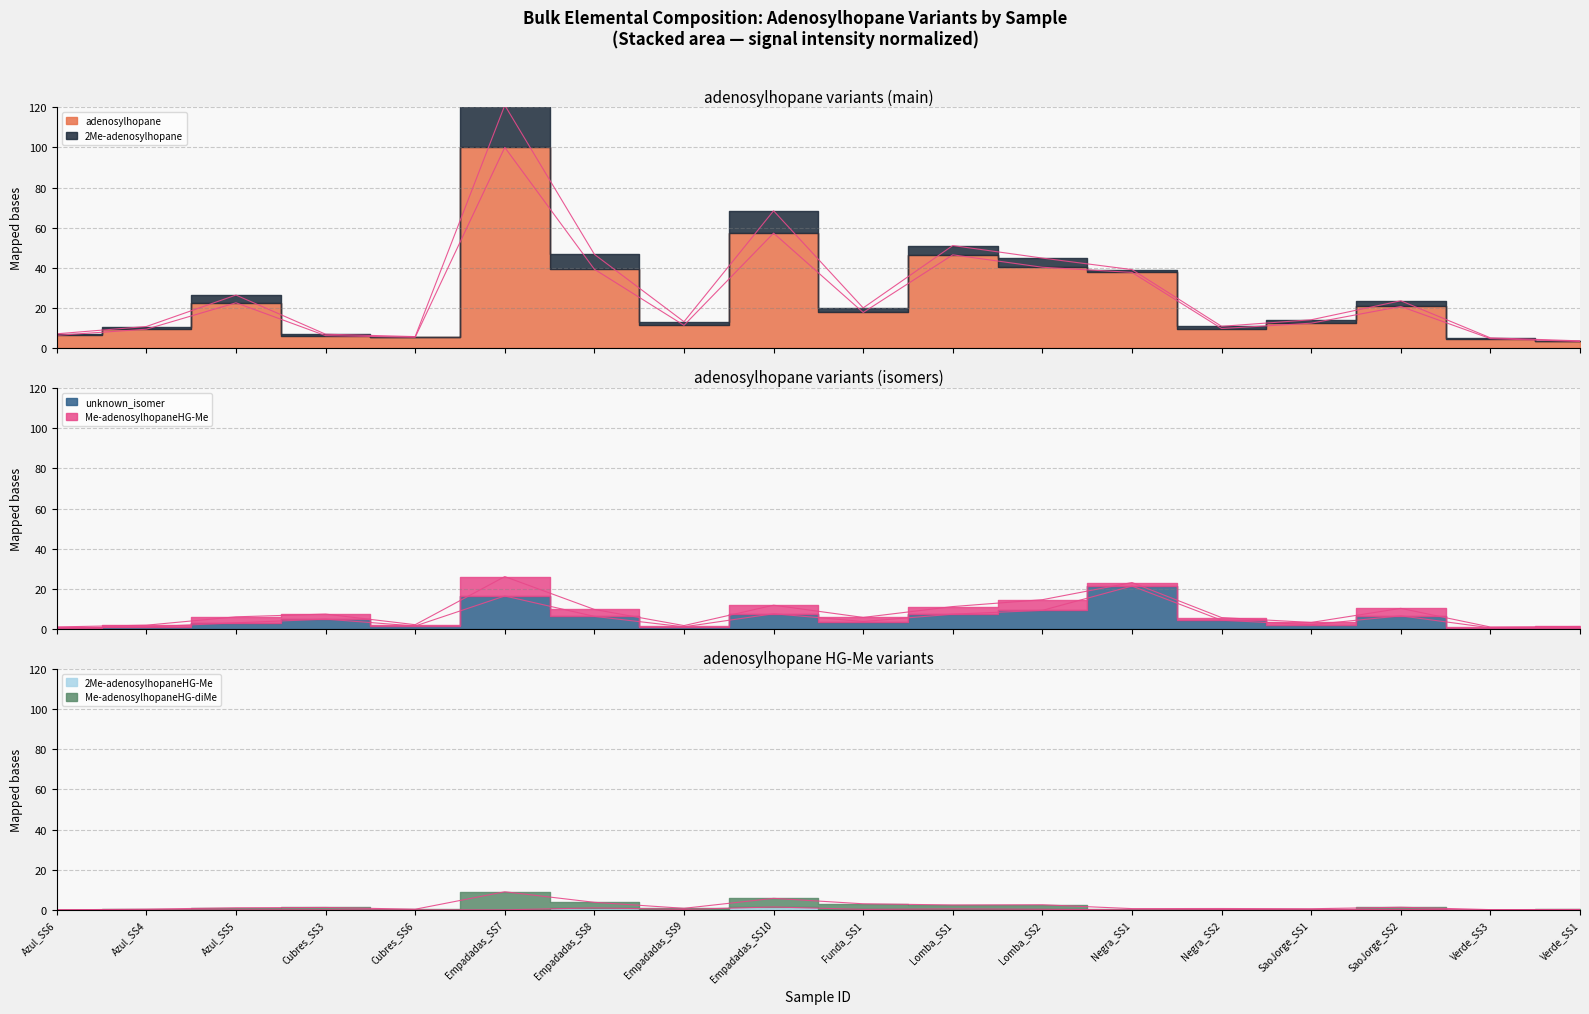

Reading right to left, extract all data points from this chart.

adenosylhopane: 3.4	4.8	20.8	12.5	9.8	37.7	40.3	46.5	17.8	57.3	11.4	39.3	100.0	5.5	6.3	22.6	9.5	6.4
unknown_isomer: 0.7	0.6	6.6	2.2	4.4	21.4	9.3	7.4	3.8	7.6	1.1	6.3	16.5	1.5	4.9	3.1	1.0	0.6
2Me-adenosylhopaneHG-Me: 0.0	0.0	0.2	0.1	0.1	0.0	0.3	0.5	0.2	1.4	0.2	1.0	0.0	0.0	0.0	0.0	0.0	0.0
Me-adenosylhopaneHG-diMe: 0.2	0.1	1.3	0.5	0.7	0.6	2.5	2.4	3.0	5.7	0.8	3.7	9.0	0.3	1.2	1.0	0.3	0.0